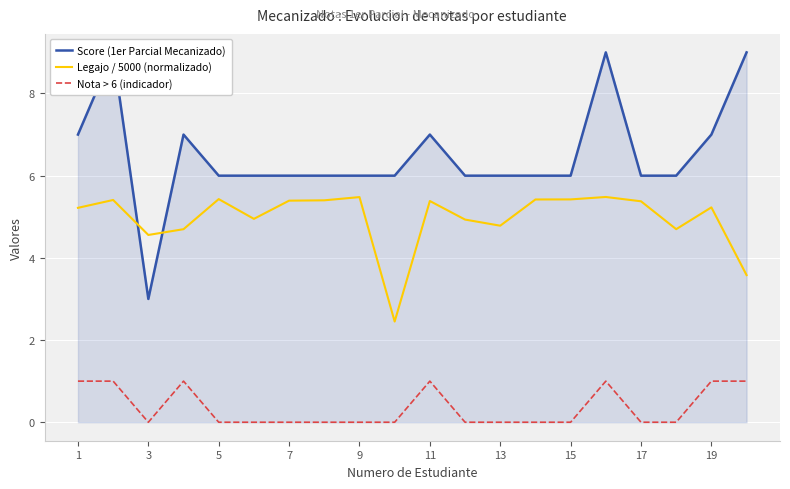

Rank the series by their average value, from highest to lowest.

Score (1er Parcial Mecanizado), Legajo / 5000 (normalizado), Nota > 6 (indicador)